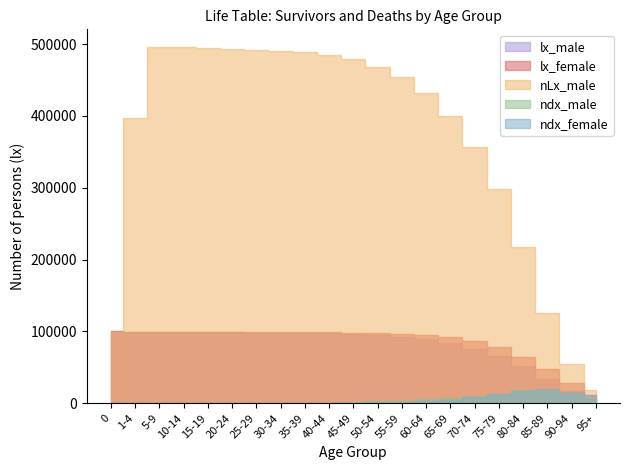

What is the difference between the second highest and second lowest values in the nLx_male series?

441157